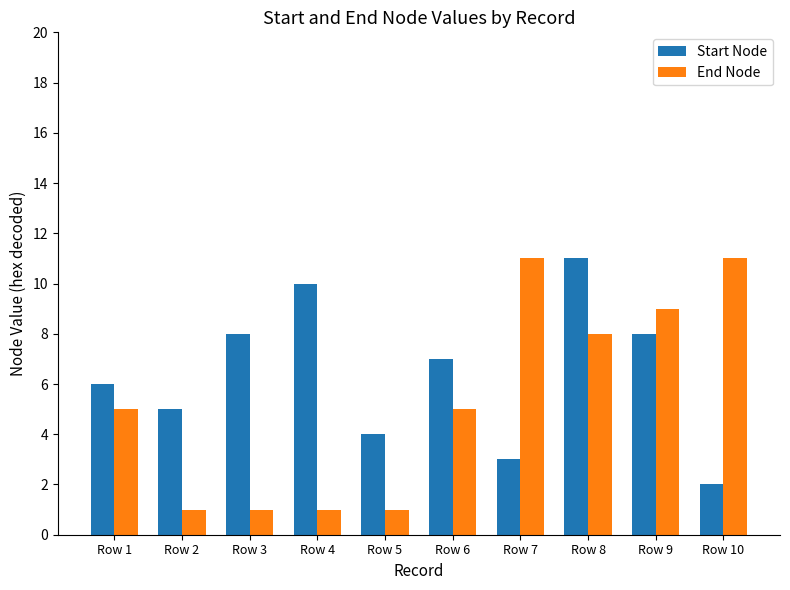

What is the value of the Start Node bar at the 3rd from the left?

8